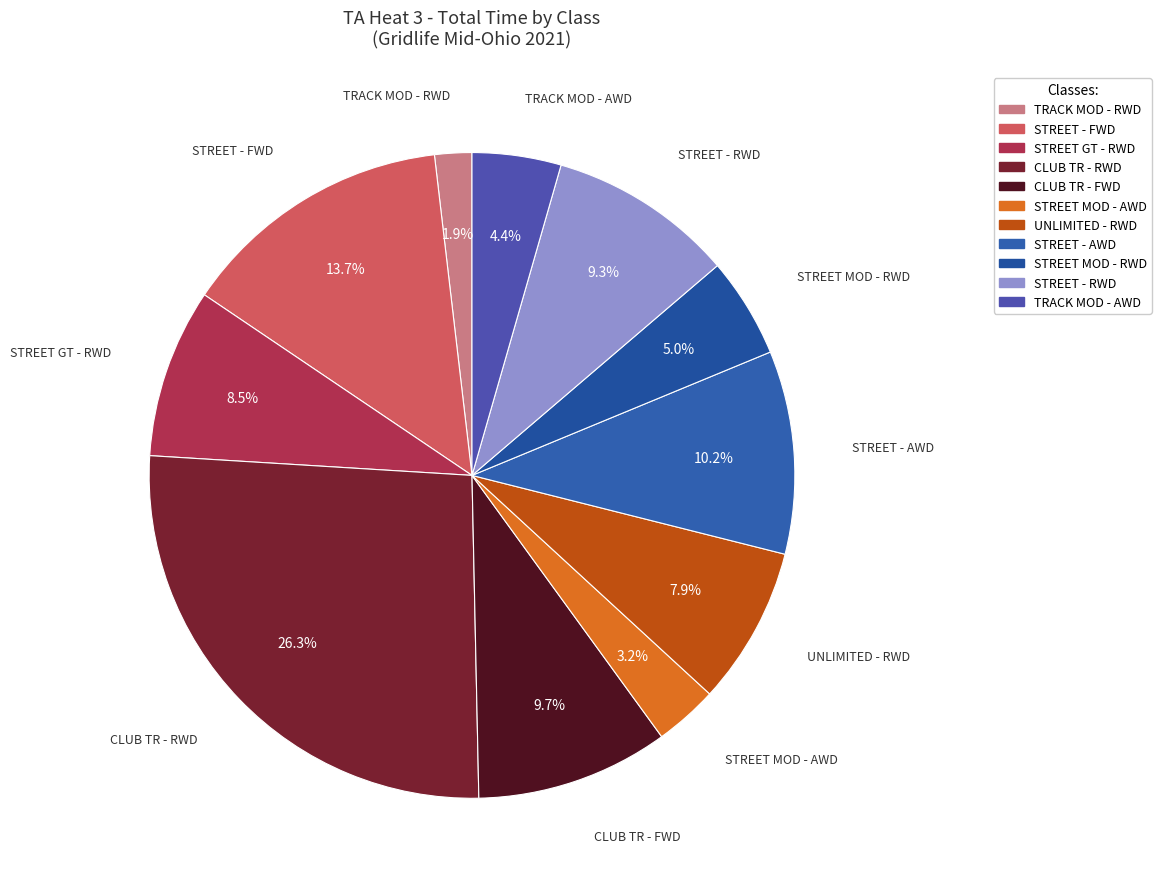

To the nearest percent, what is the difference between the largest and smallest slice percentages?

24%